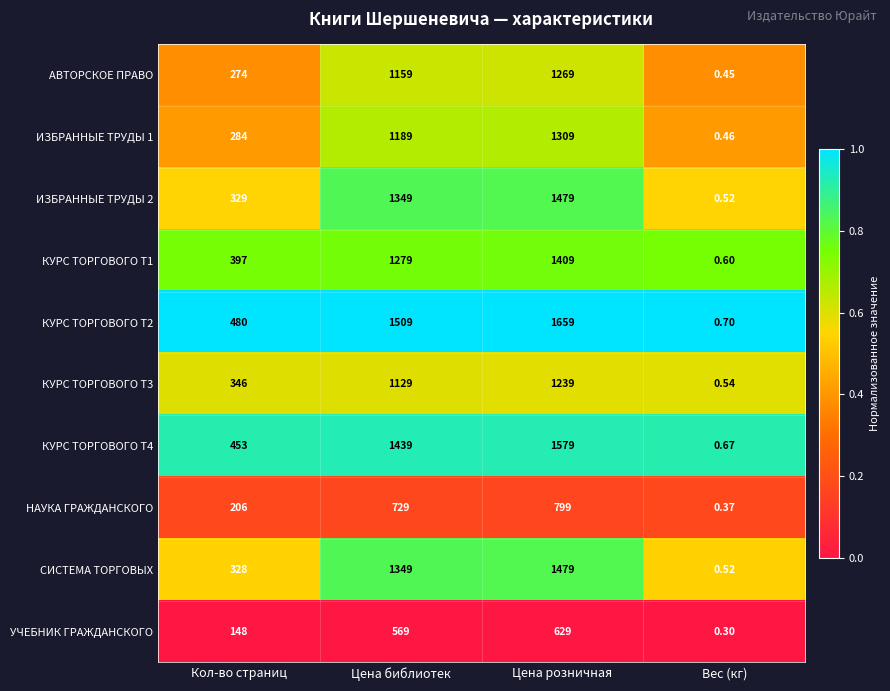

What is the spread (max minus min) of values at Кол-во страниц?

332.0